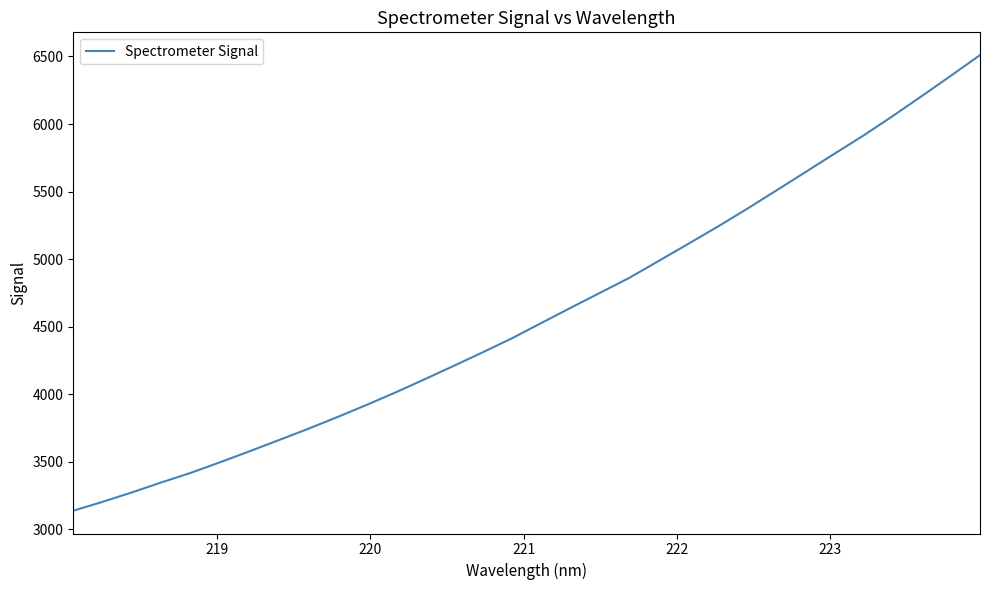

What is the maximum value shown in the chart?

6509.9